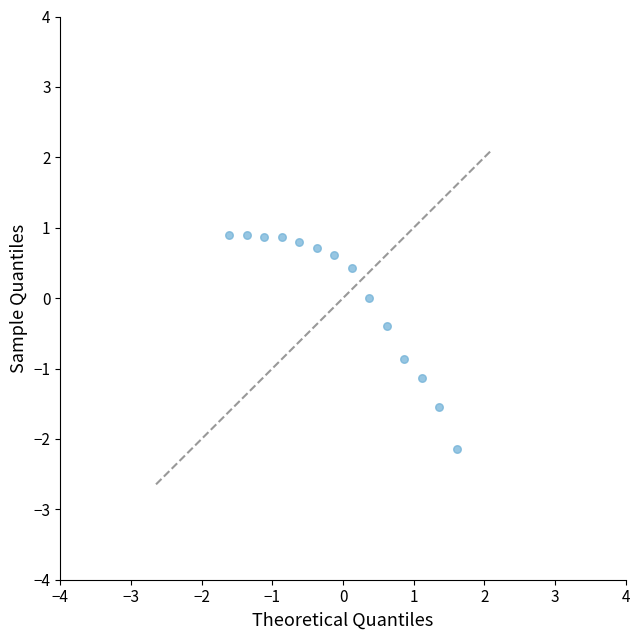

What is the range of Y values (max minus min)?

3.0